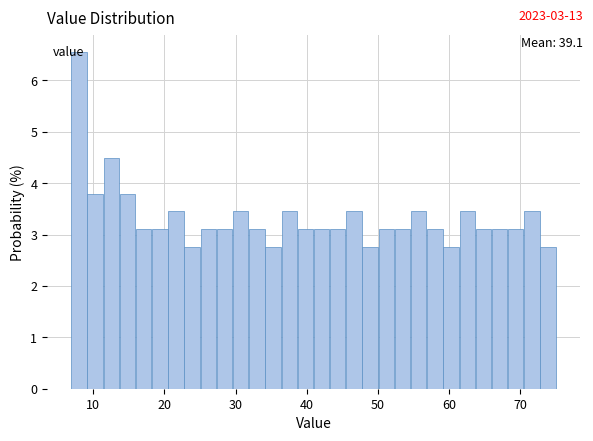

Around what value on the x-axis is the tallest bar? Give the approximate position of its centre, as read against the axis.

8